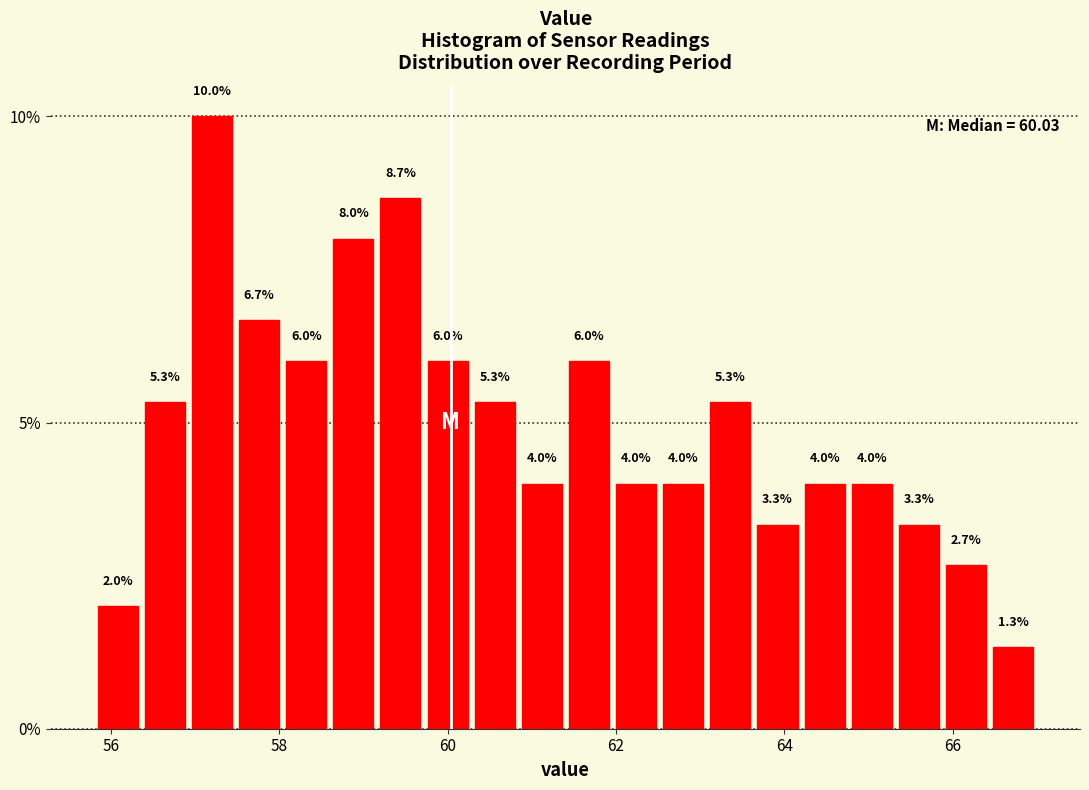

Around what value on the x-axis is the tallest bar? Give the approximate position of its centre, as read against the axis.

57.2